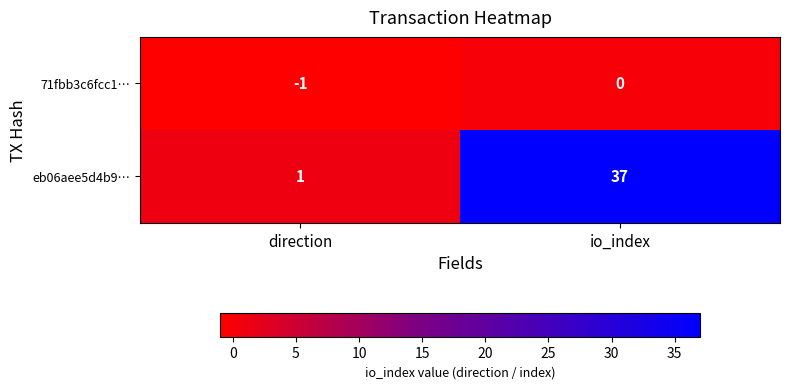

Which label corresponds to the largest value in the chart?

io_index